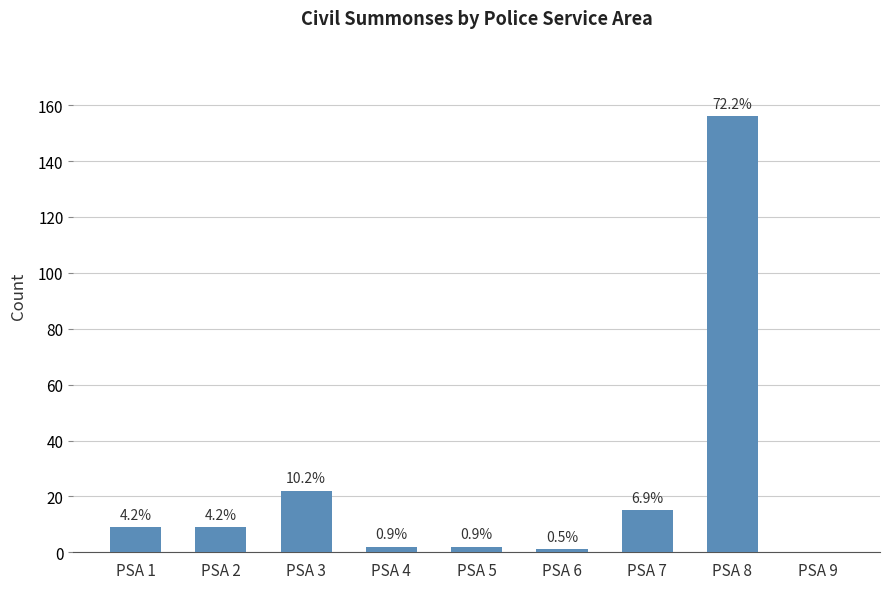

True or false: the data shows 9 at PSA 1.

True